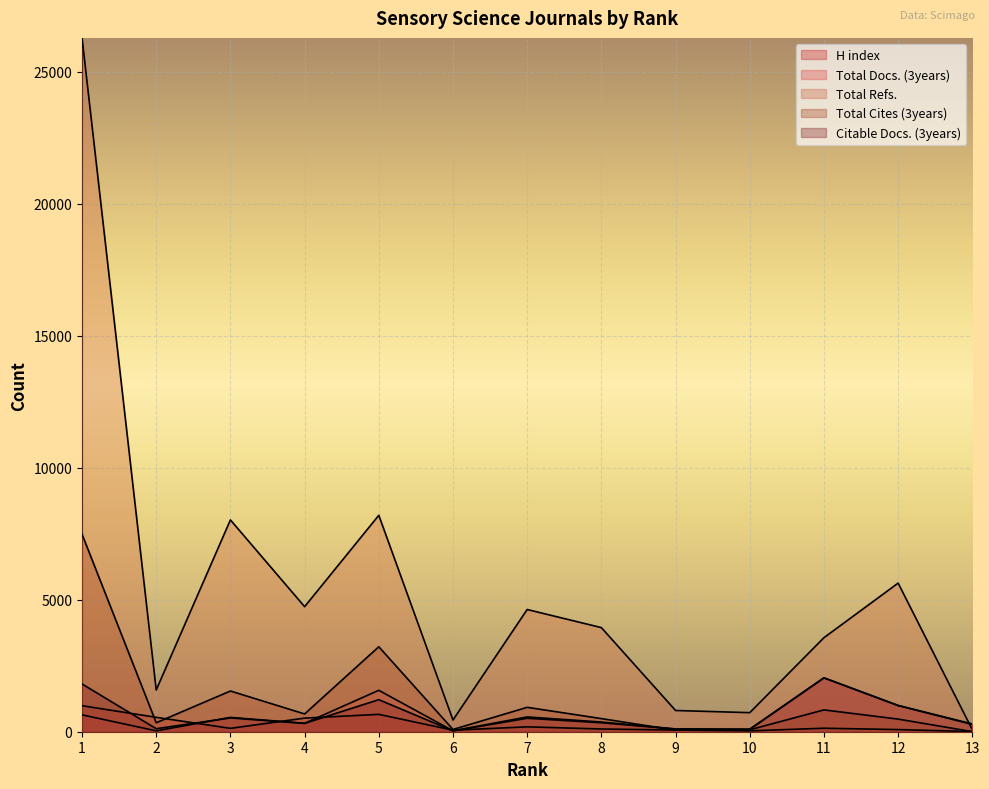

What is the average value of the Total Refs. series?

5279